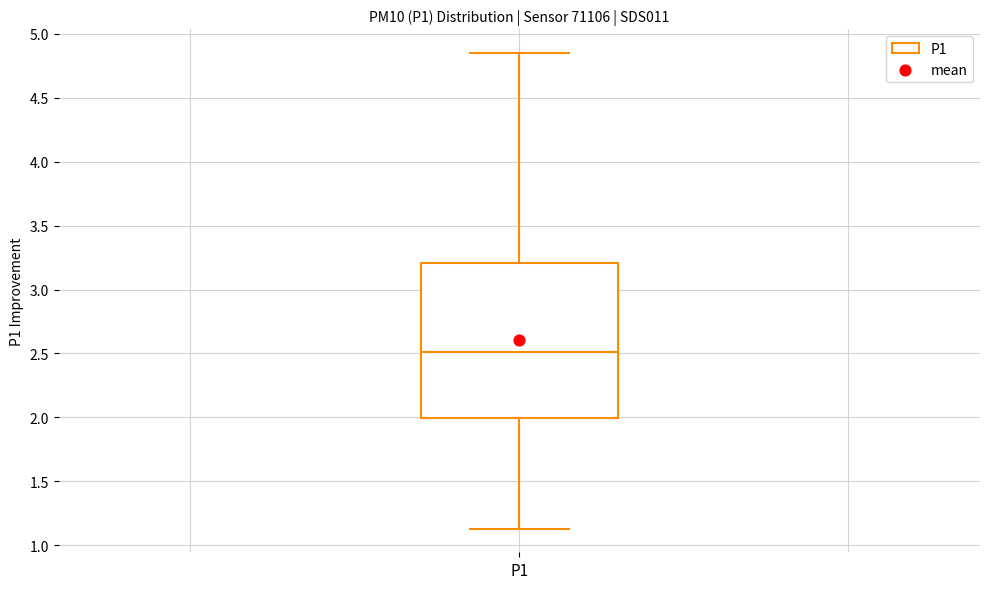

Where does the upper whisker of the box for P1 end on the y-axis? The values are not printed on the chart, so give them approximately, as read against the axis.

4.85